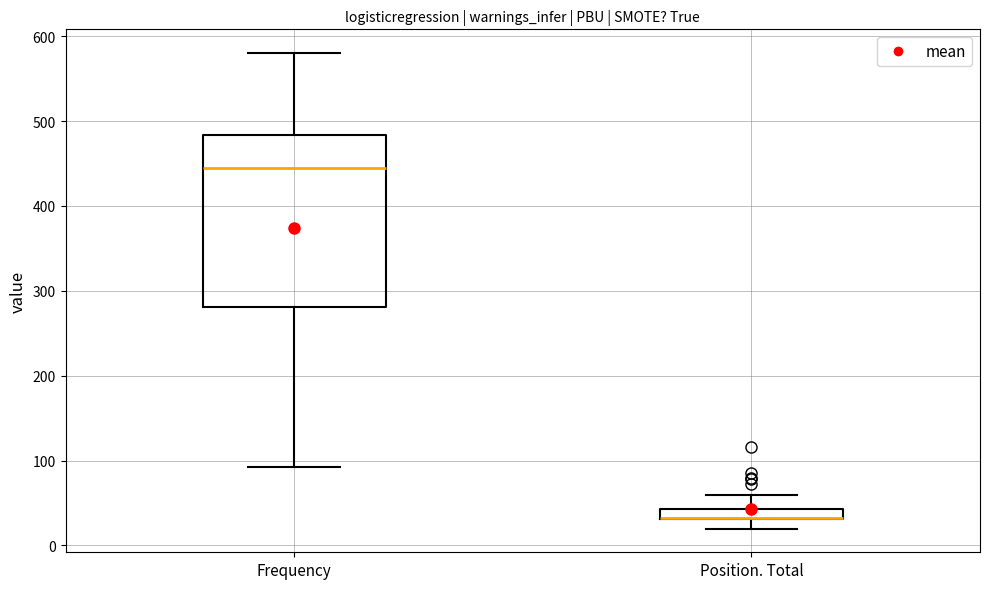

Comparing the boxes themselves (not the whiskers), which one is the tallest?

Frequency